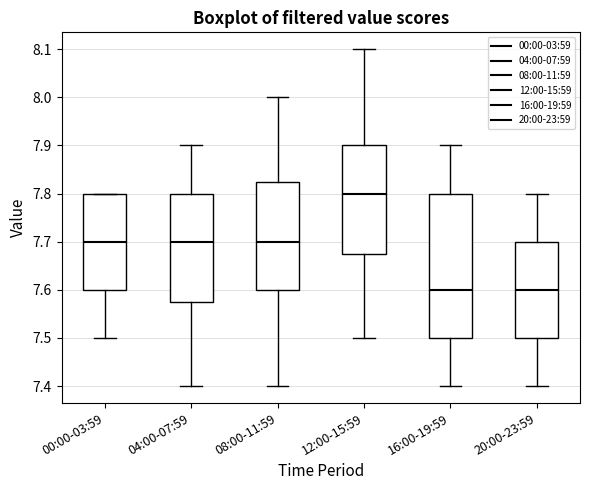

Which box's median line is the highest?

12:00-15:59